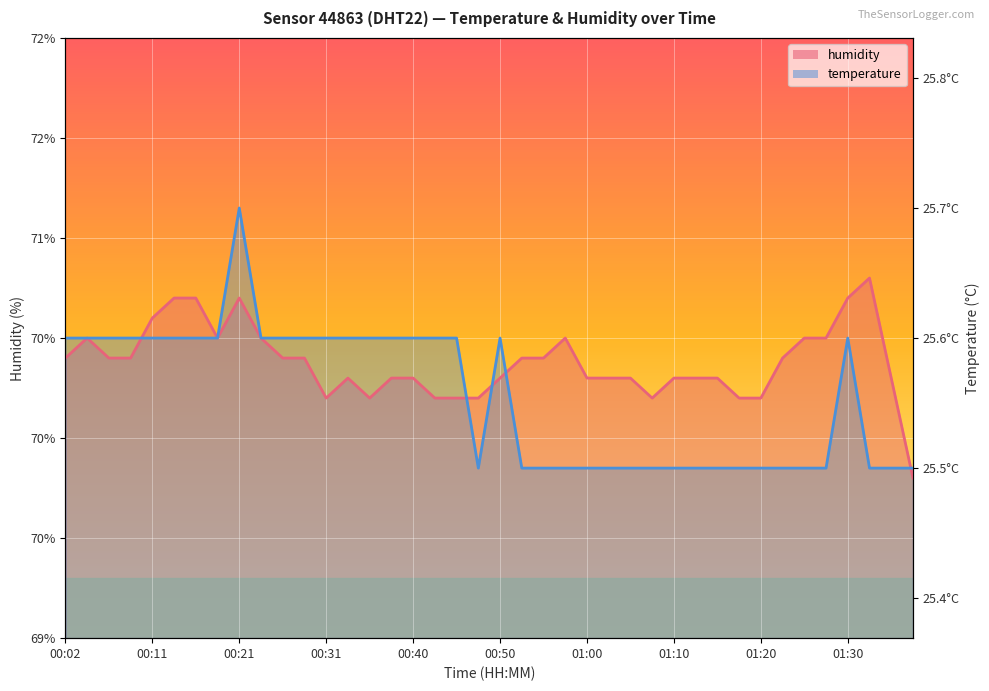

How many data points does each series have?

40